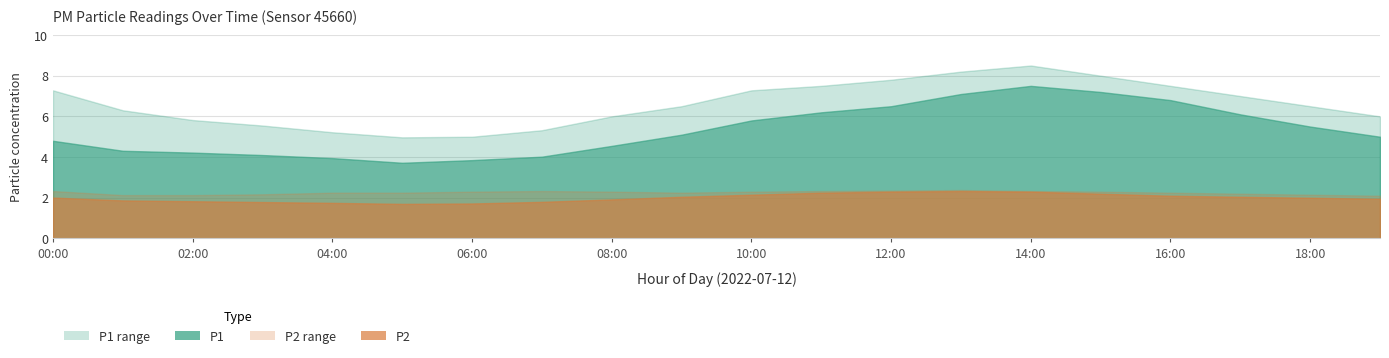

The P2_upper series shows 2.2 at 04:00. True or false?

True